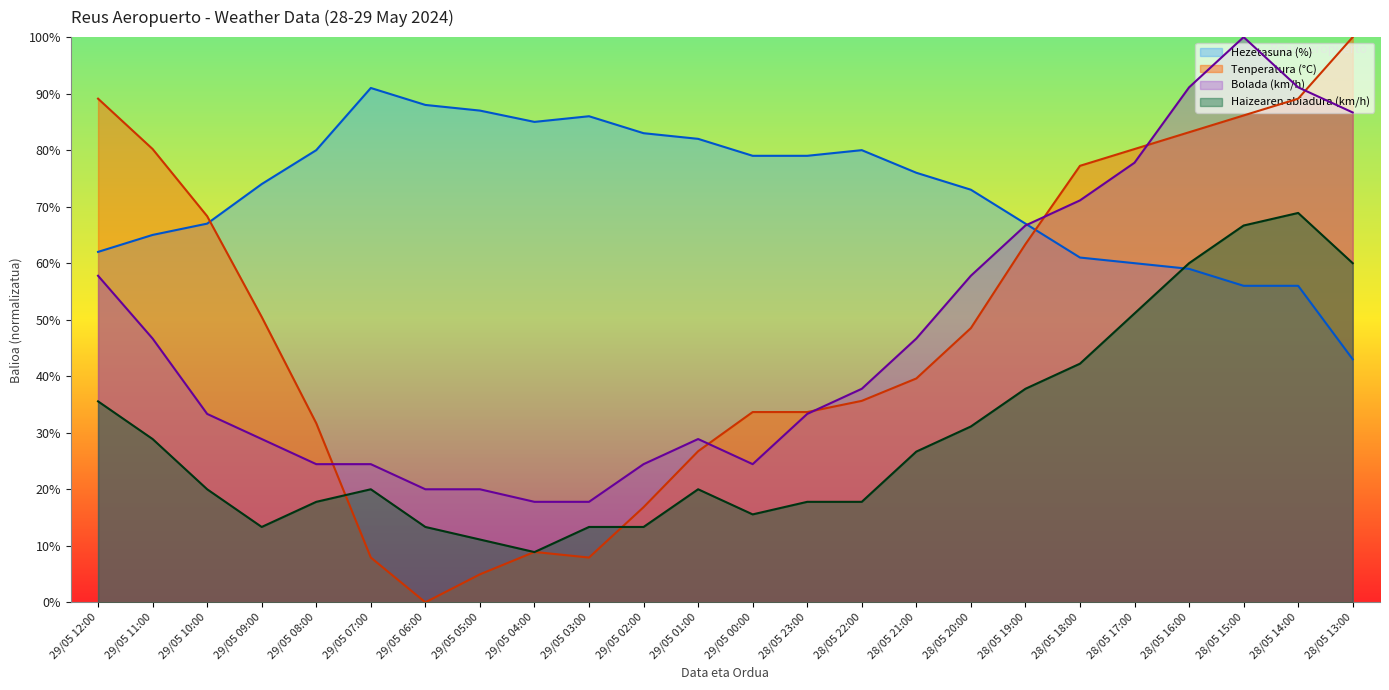

Where does the Tenperatura (°C) series first go above 48?

29/05 12:00